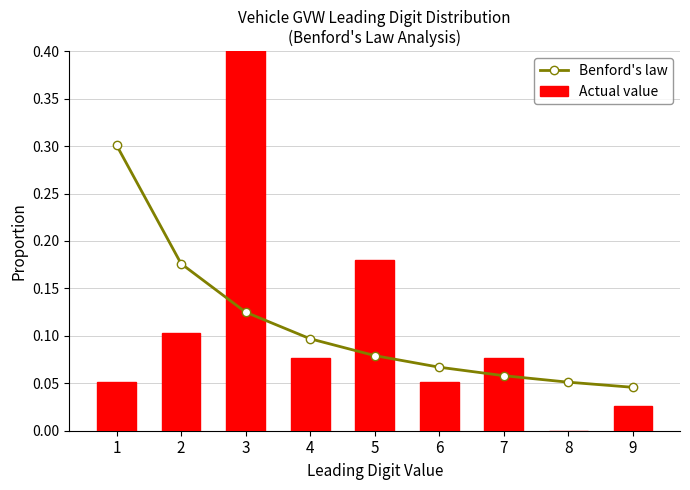

The Actual value series shows 0.4 at 3. True or false?

True